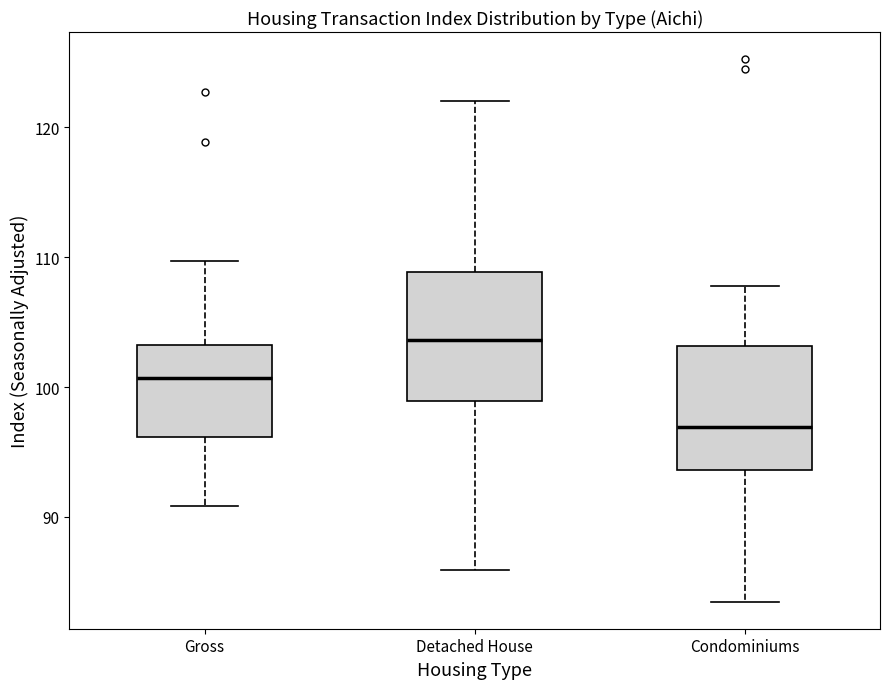

Where does the upper whisker of the box for Gross end on the y-axis? The values are not printed on the chart, so give them approximately, as read against the axis.

110